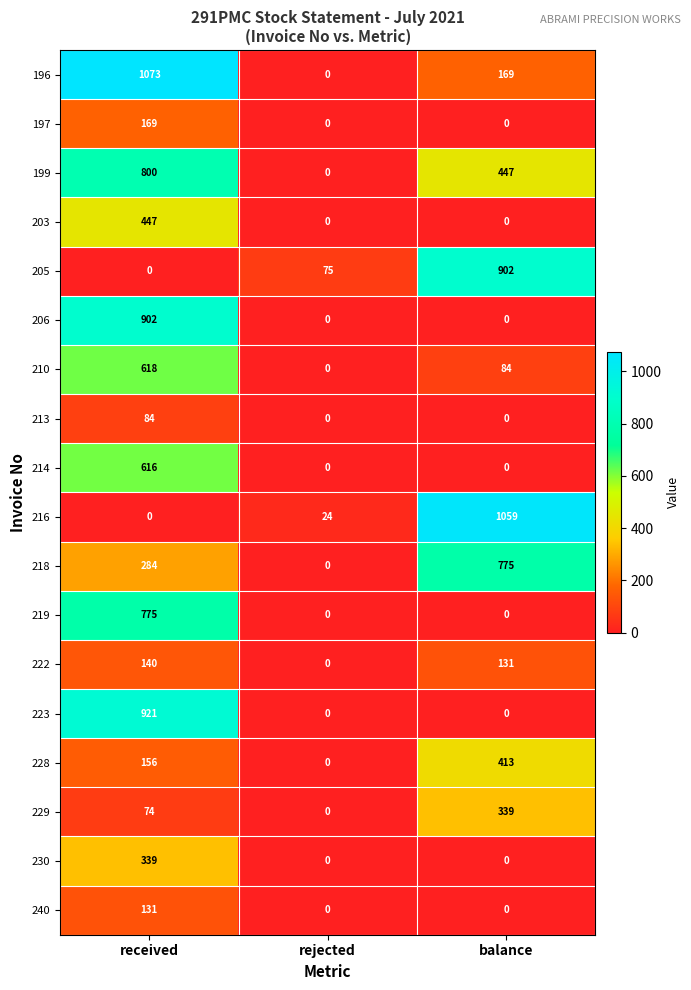

At which category does the chart reach its peak across all series?

received